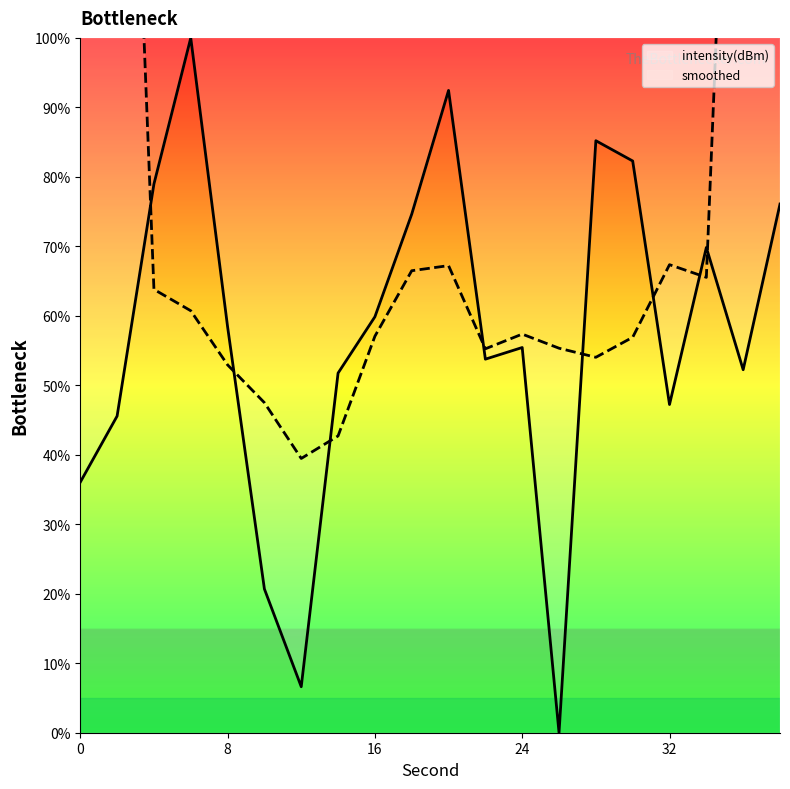

What is the difference between the maximum and second lowest values?

93.4